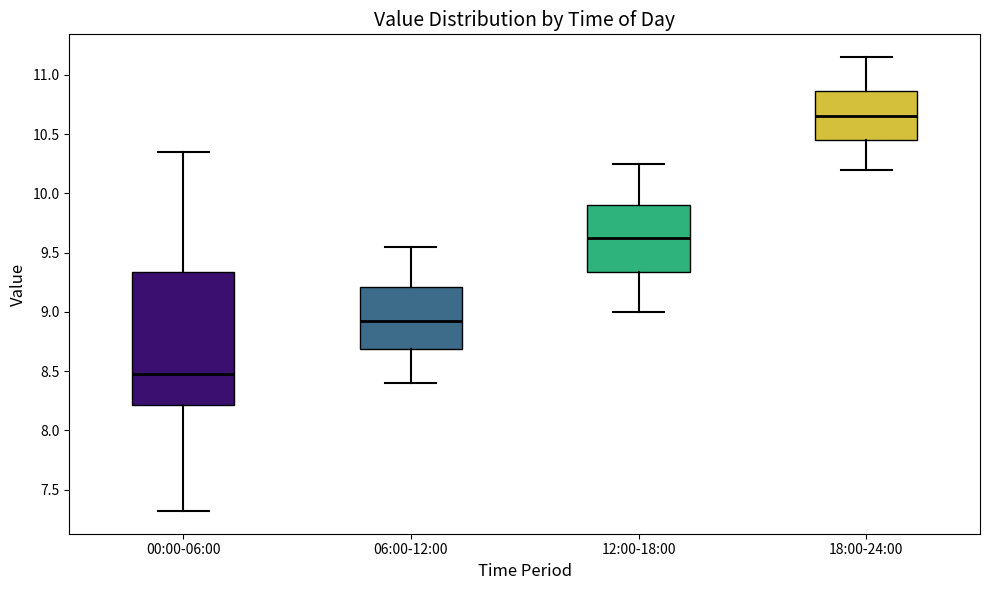

Reading left to right, read every box against the y-axis: the position of its median line, the range the box covers, and the ends of its whiskers. The values are not printed on the chart, so give them approximately, as read against the axis.

00:00-06:00: median 8.50, box 8.20 to 9.35, whiskers 7.30 to 10.35
06:00-12:00: median 8.95, box 8.70 to 9.20, whiskers 8.40 to 9.55
12:00-18:00: median 9.65, box 9.35 to 9.90, whiskers 9.00 to 10.25
18:00-24:00: median 10.65, box 10.45 to 10.85, whiskers 10.20 to 11.15